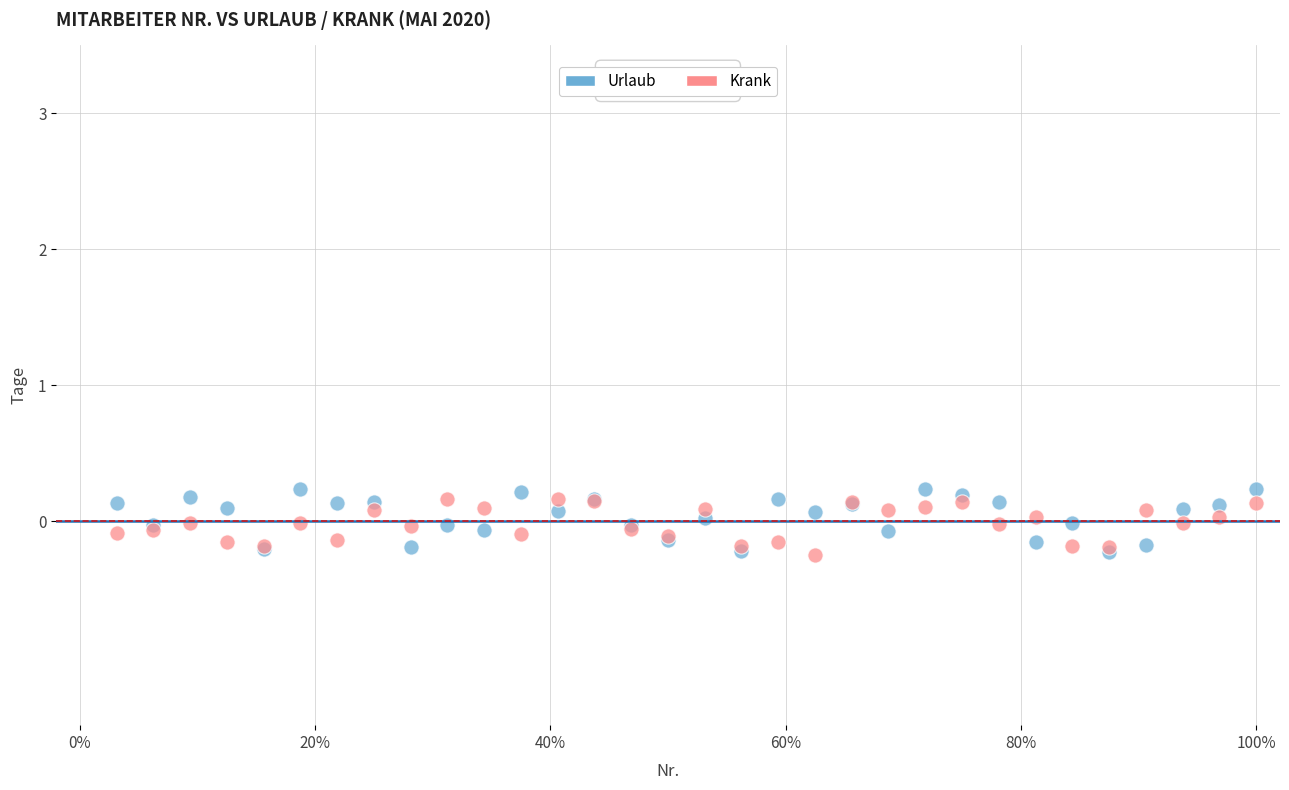

What are all the series names shown in the legend?

Urlaub, Krank